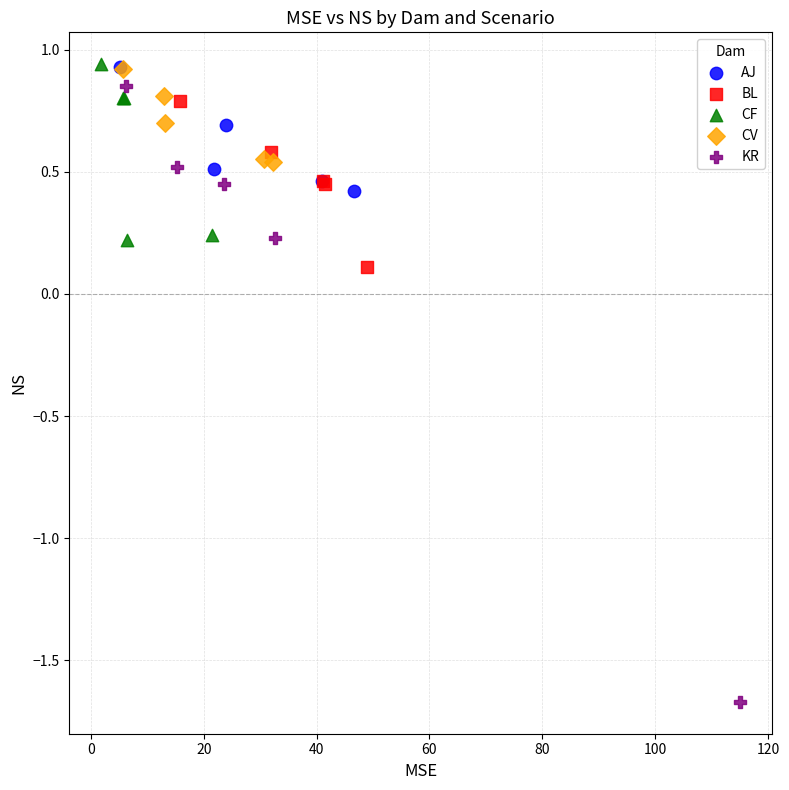

Which series reaches the minimum Y coordinate?

KR